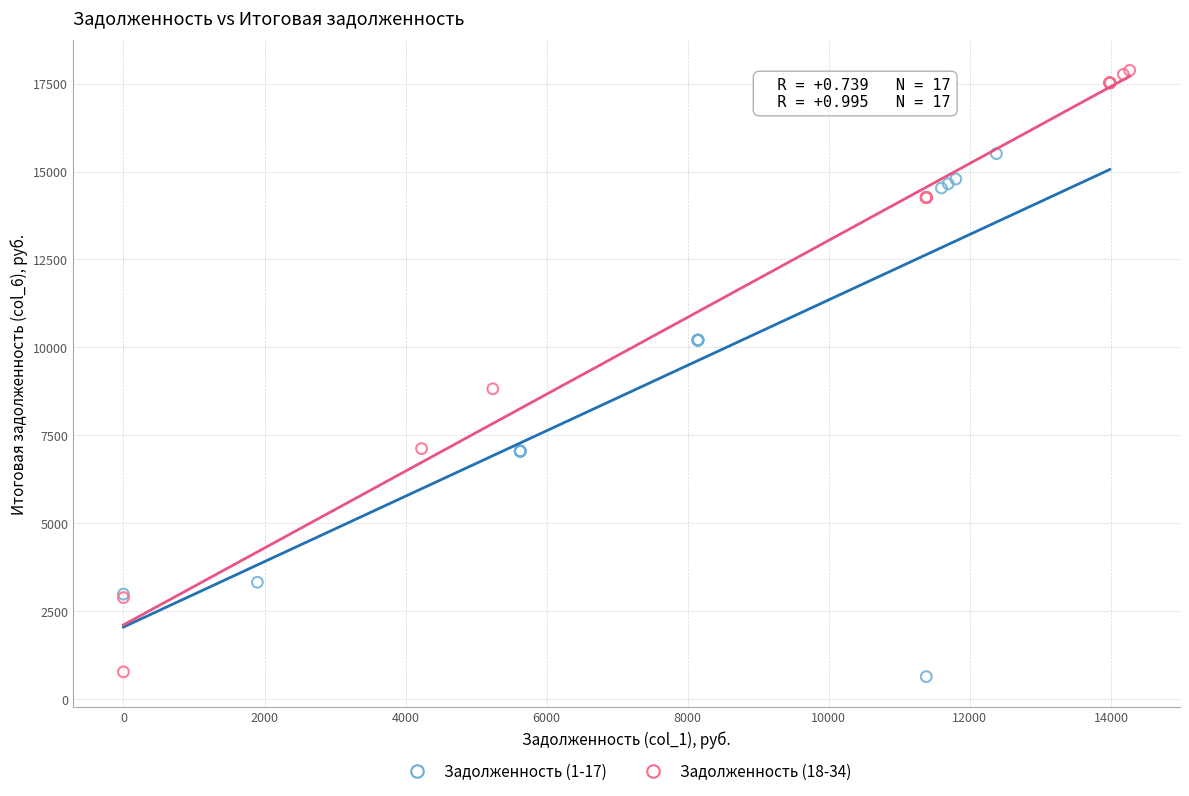

What are all the series names shown in the legend?

Задолженность (1-17), Задолженность (18-34)